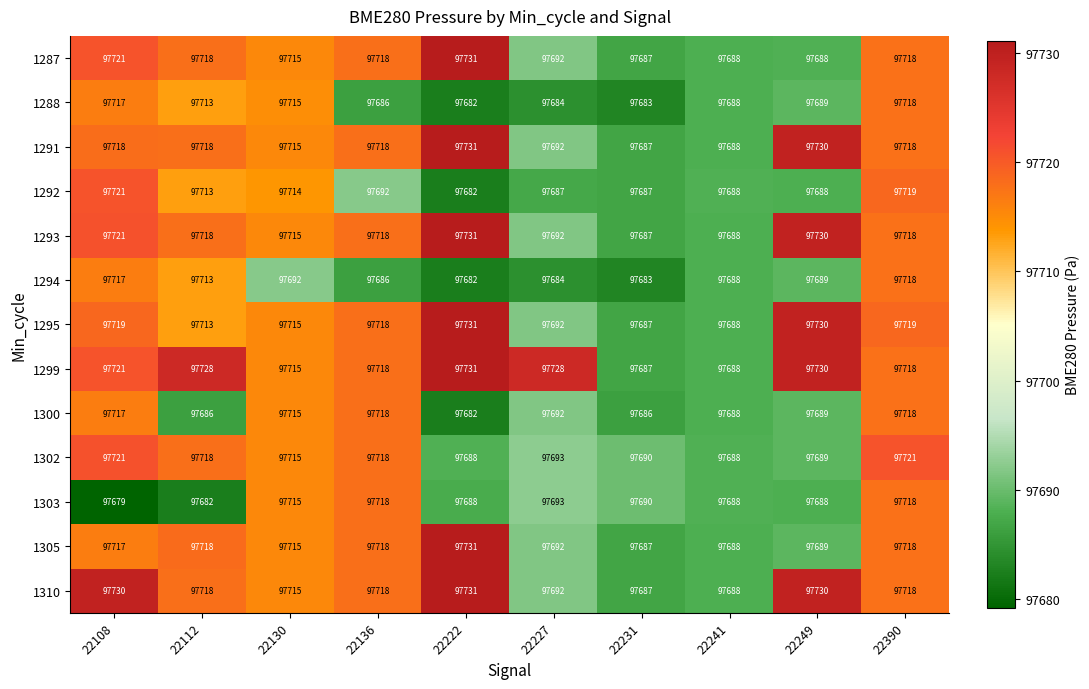

How many series are shown in this chart?

13